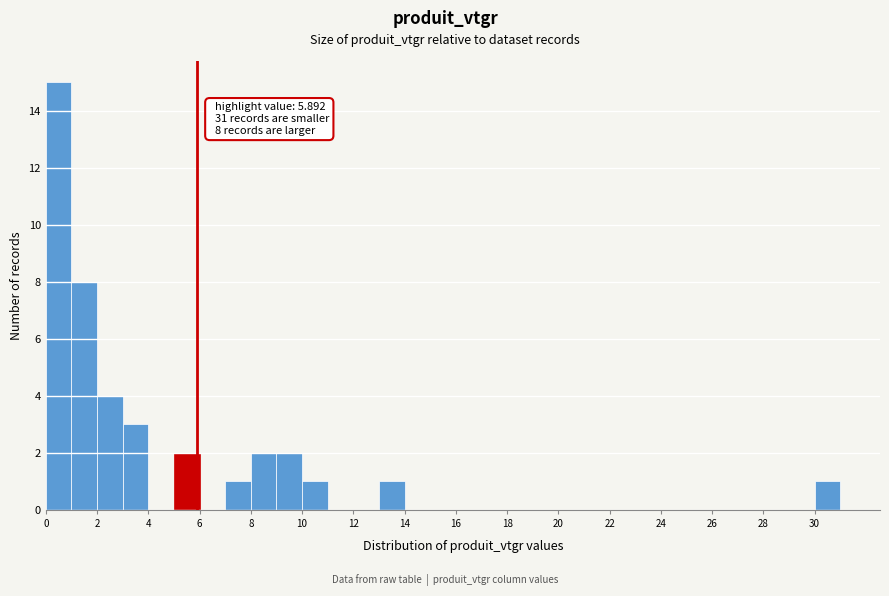

Which range on the x-axis has the tallest bar?

0 to 1